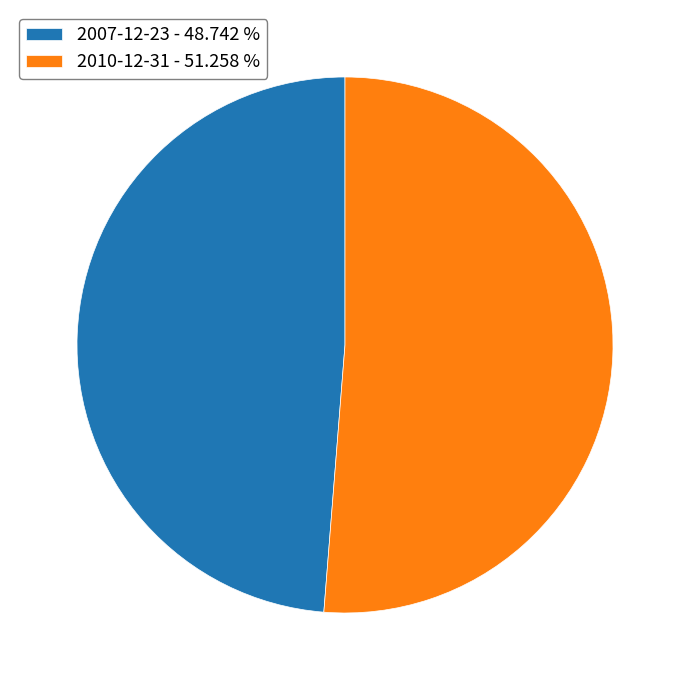

What is the ratio of the value at 2007-12-23 to the value at 2010-12-31?

1.0